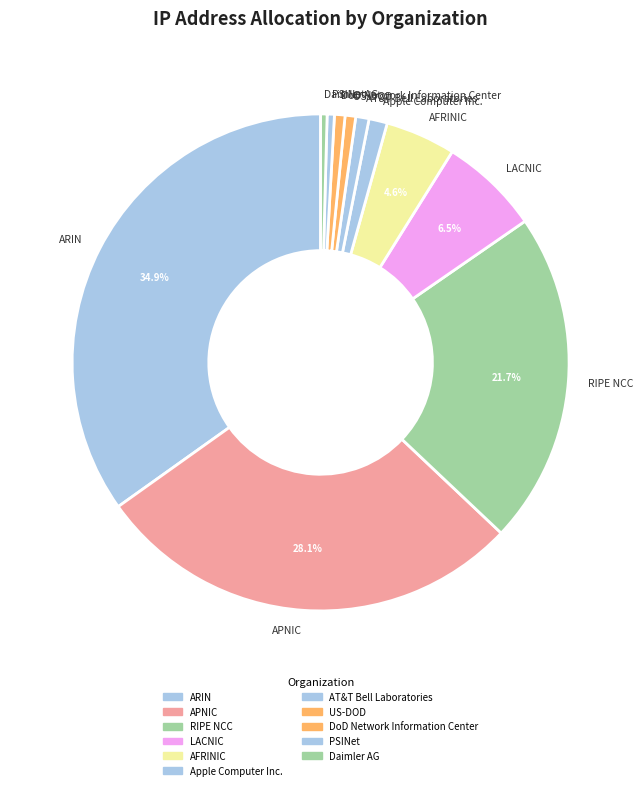

What is the largest slice in the pie chart?

ARIN